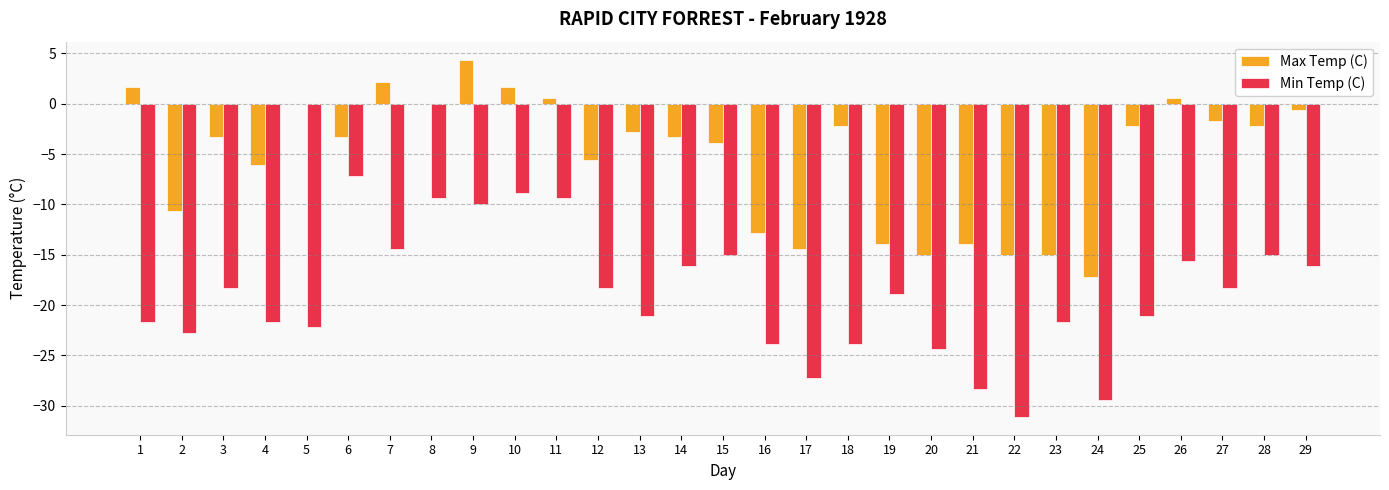

At which label does Max Temp (C) reach its peak?

9